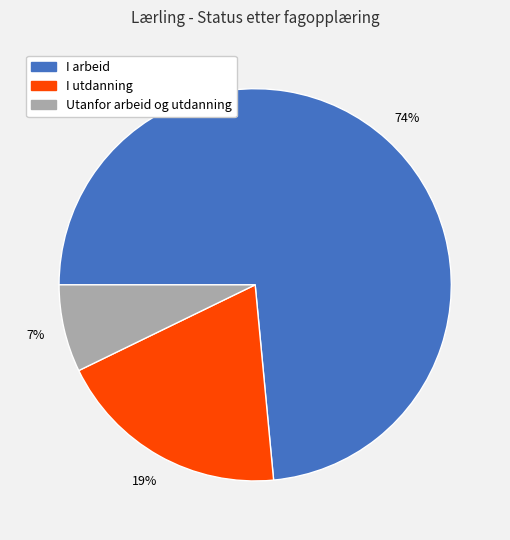

What is the majority slice?

I arbeid